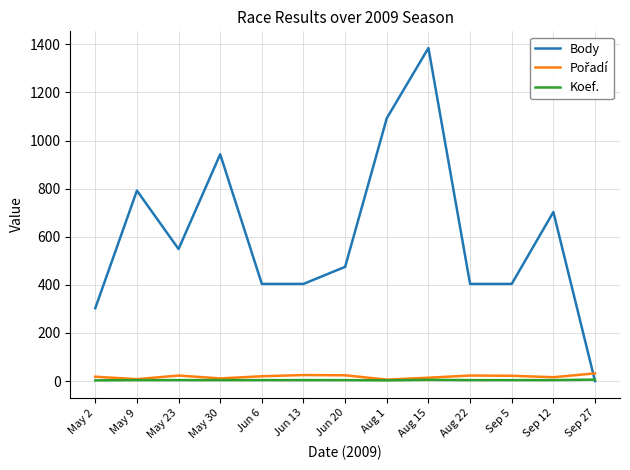

Does the chart display data point markers on the line(s)?

No